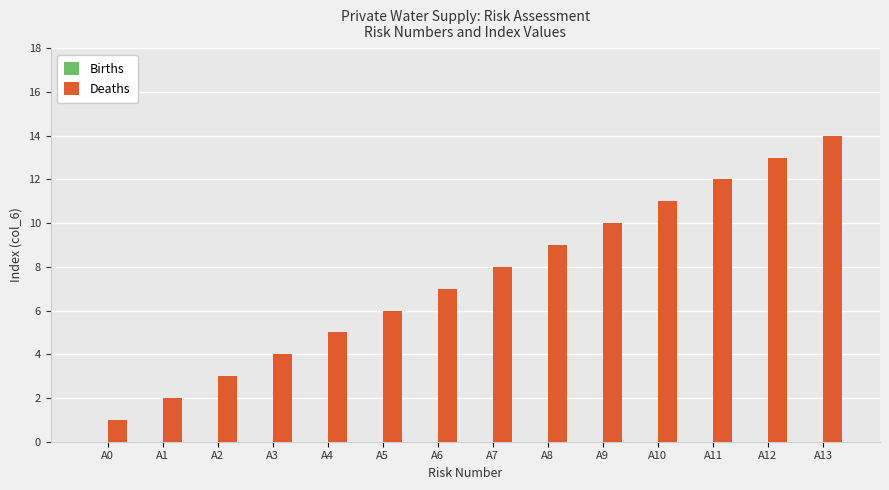

Rank the categories by value from lowest to highest.

A0, A1, A2, A3, A4, A5, A6, A7, A8, A9, A10, A11, A12, A13